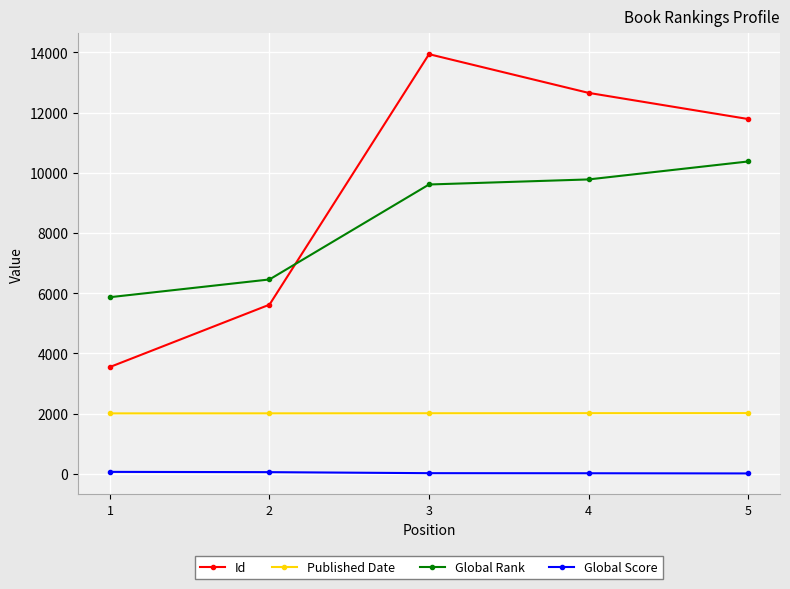

What is the maximum value for Published Date?

2019